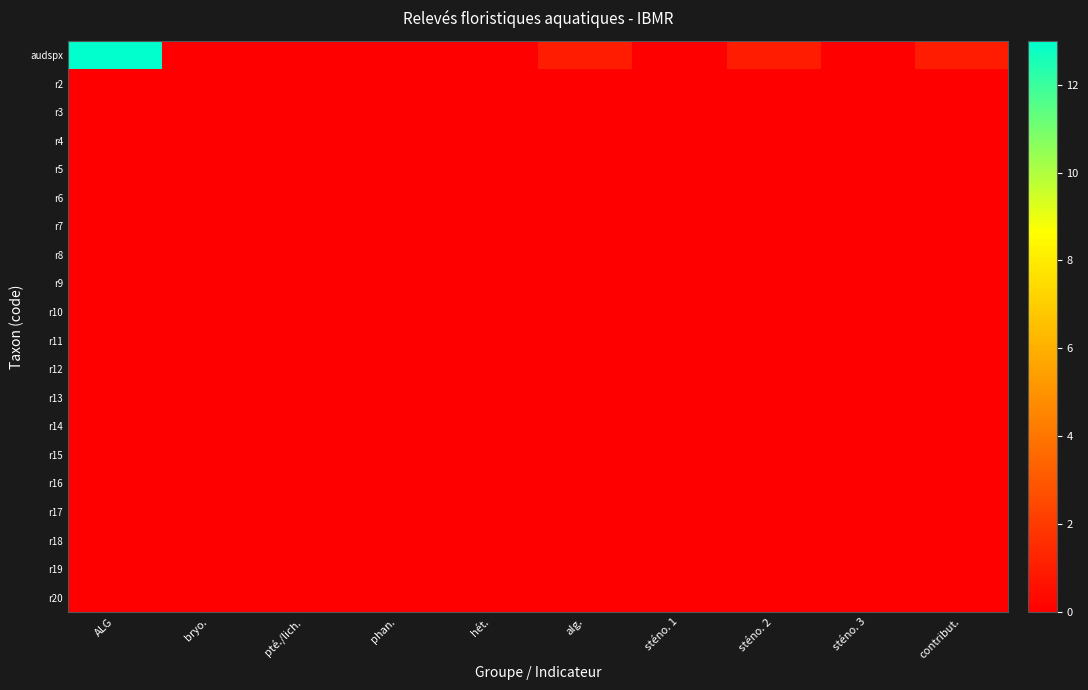

At which category is the sum across all series the highest?

ALG